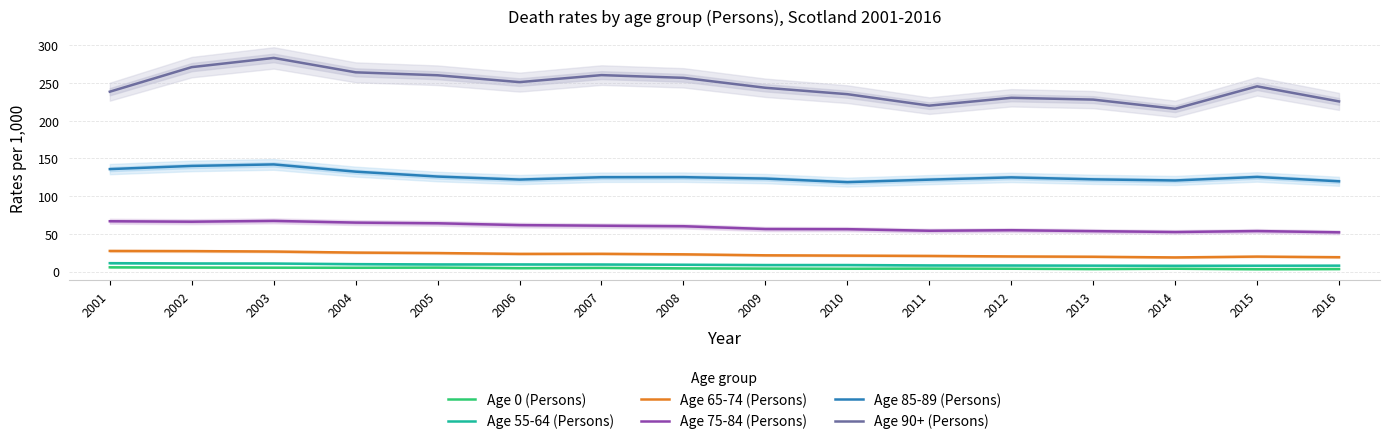

What is the average value of the Age 55-64 (Persons) series?

9.0